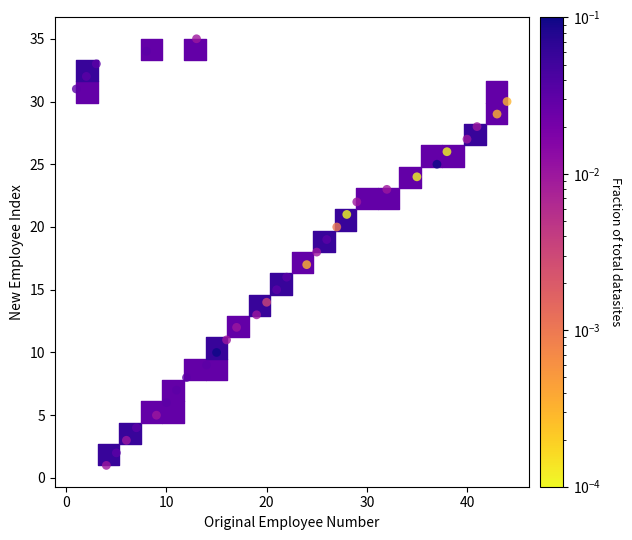

What is the range of X values (max minus min)?

43